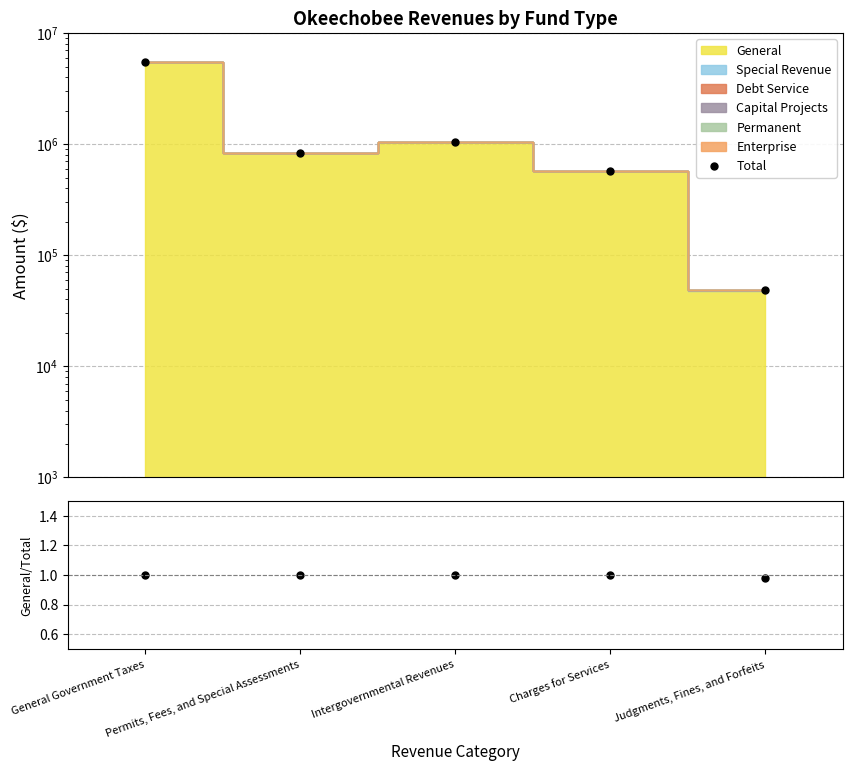

True or false: General/Total and Total intersect in this chart.

False